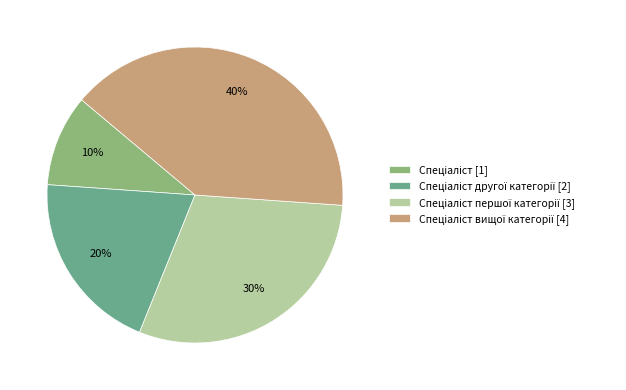

Is there a majority slice in this chart?

No